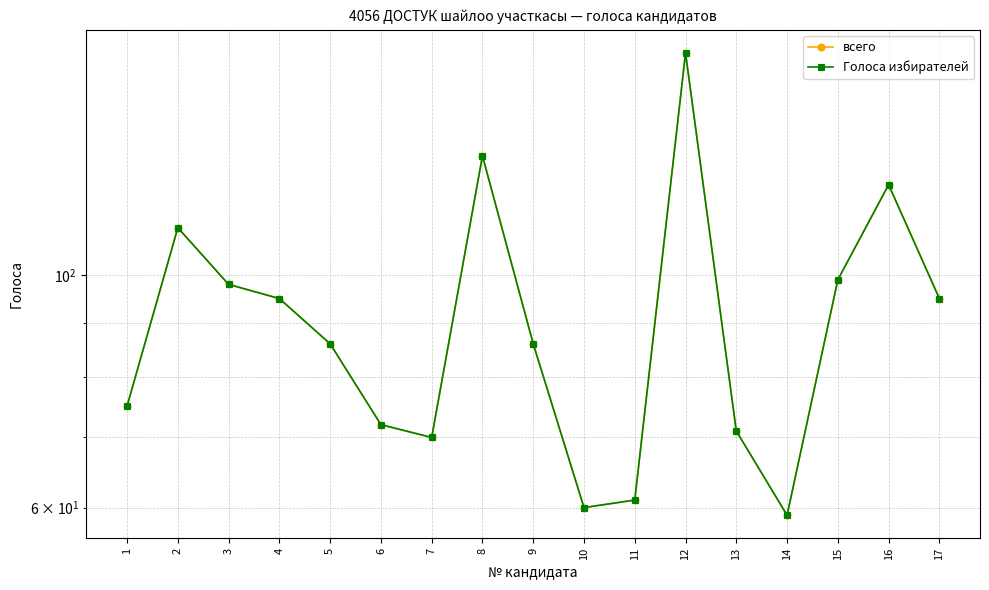

Is the value of всего at 17 greater than the value of Голоса избирателей at 15?

No